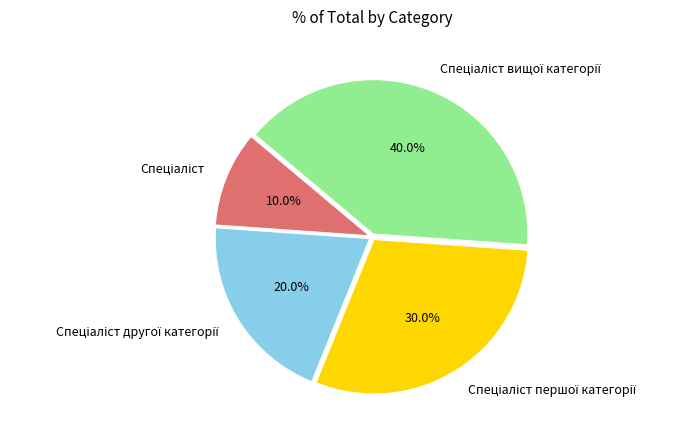

Does any single category account for the majority?

No